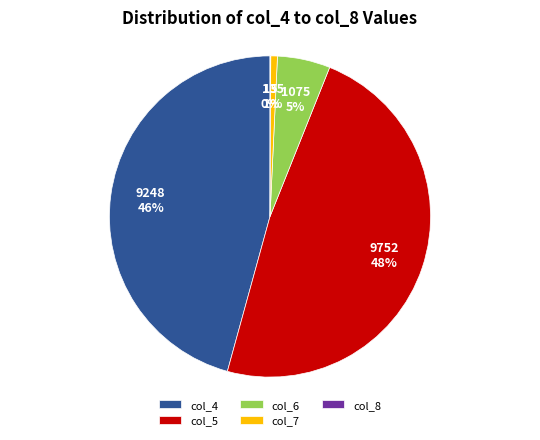

To the nearest percent, what is the average slice percentage?

20%